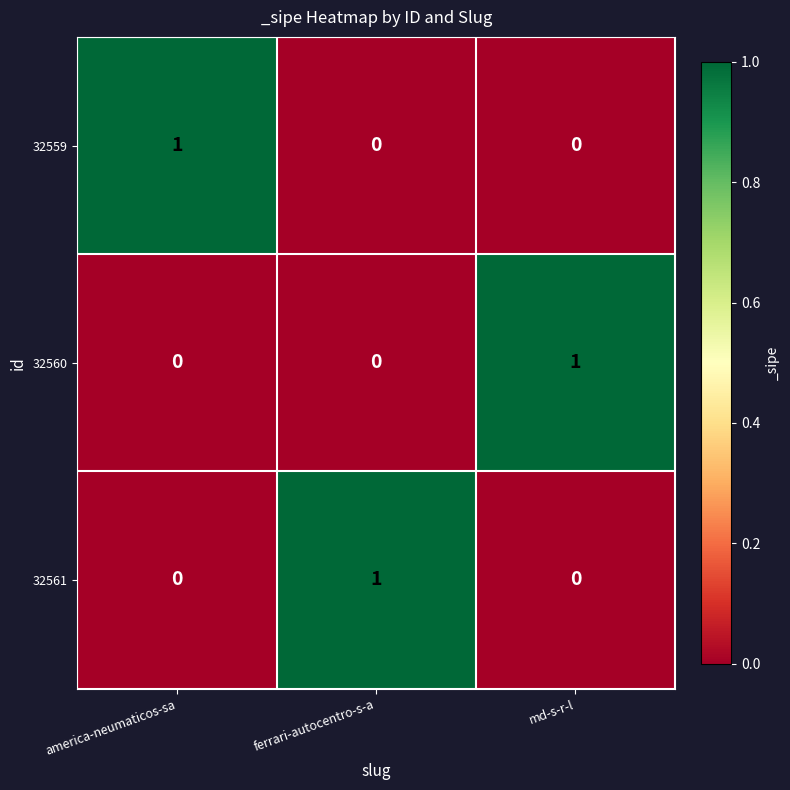

The 32561 series shows 0 at ferrari-autocentro-s-a. True or false?

False